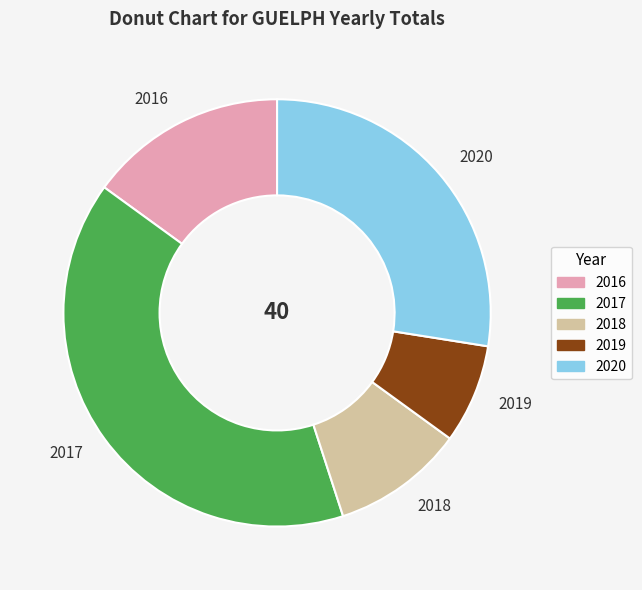

Is 2020 the majority of the pie?

No